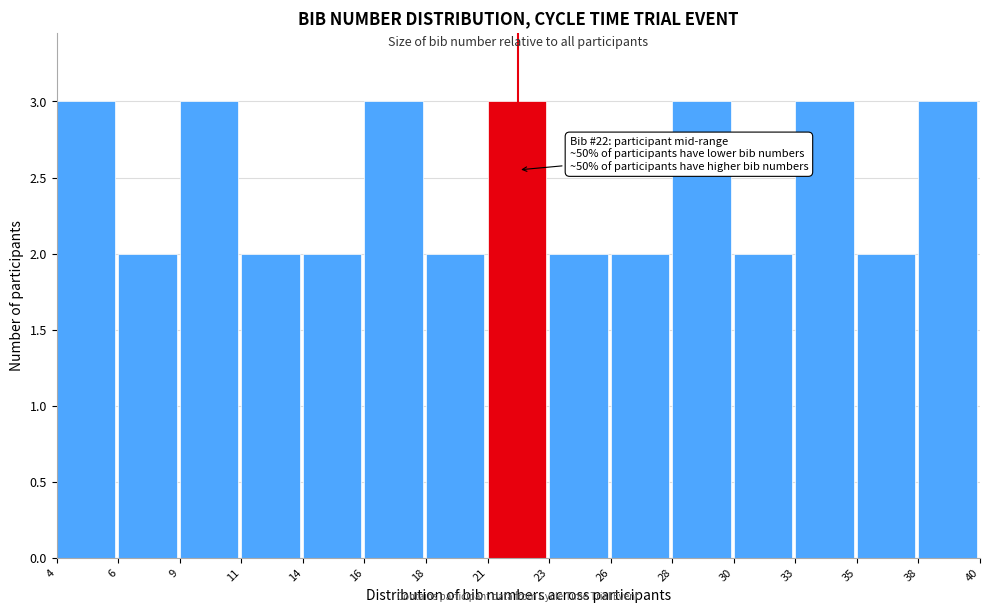

Reading left to right, list all the values displayed in this chart.

4=3	6=2	9=3	11=2	14=2	16=3	18=2	21=3	23=2	26=2	28=3	30=2	33=3	35=2	38=3